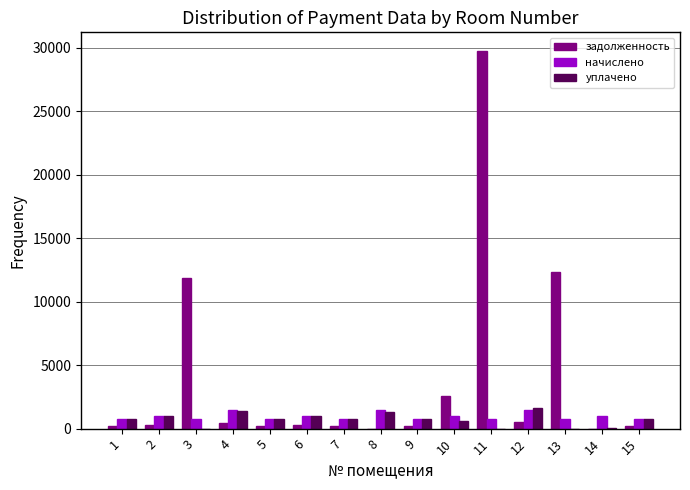

At which label is задолженность closest to 14855?

13